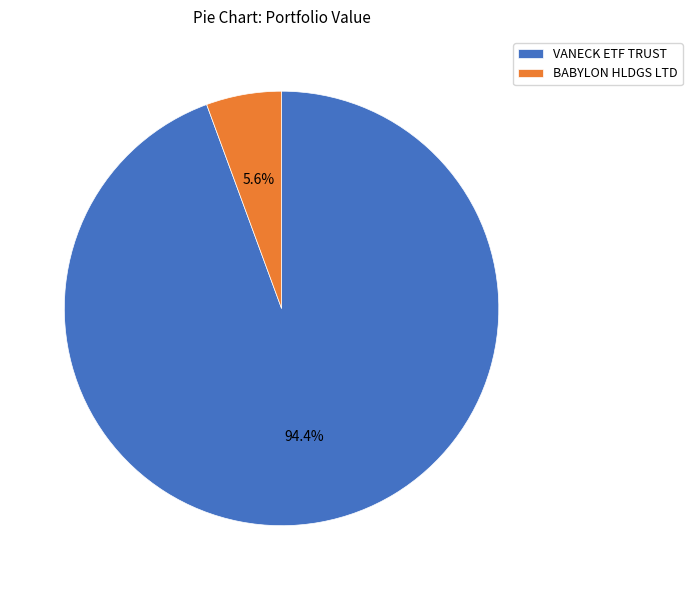

Does BABYLON HLDGS LTD account for over 50% of the chart?

No